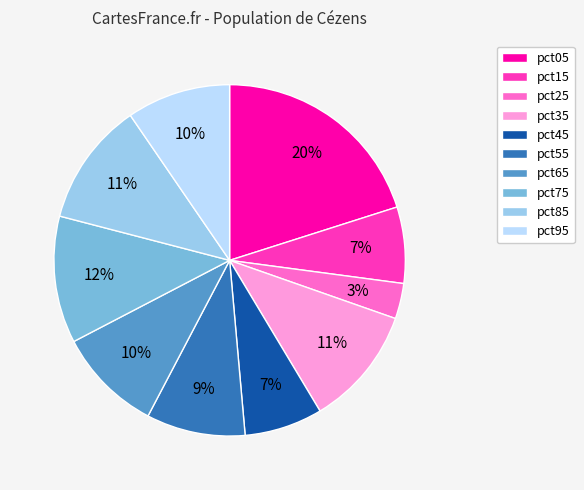

Which slice is the smallest?

pct25